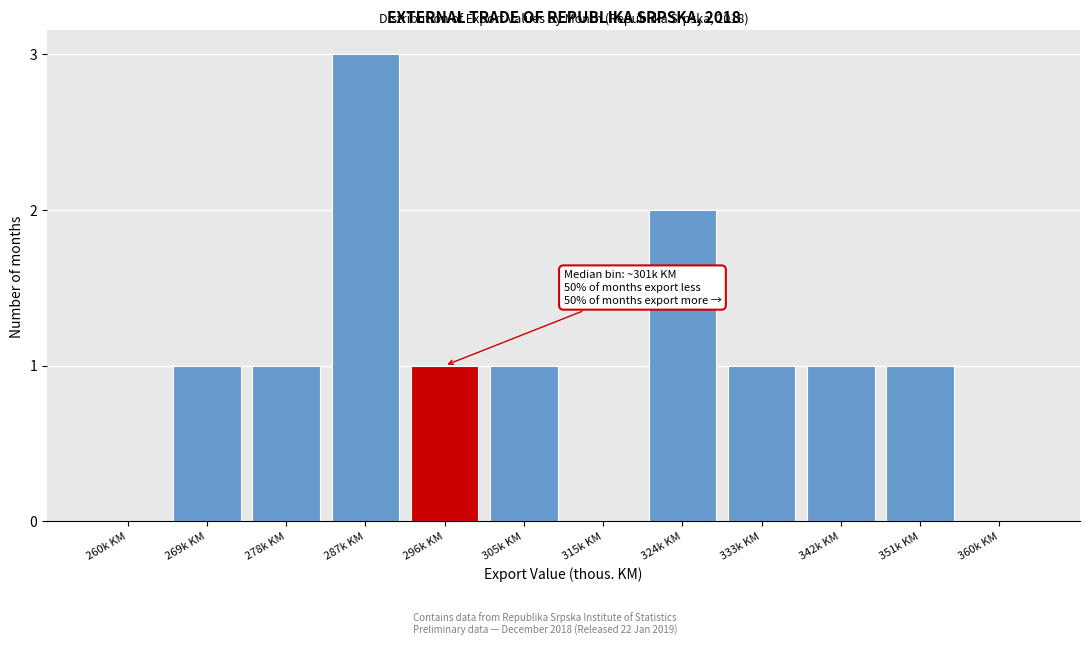

Reading right to left, extract all data points from this chart.

360k KM=0	351k KM=1	342k KM=1	333k KM=1	324k KM=2	315k KM=0	305k KM=1	296k KM=1	287k KM=3	278k KM=1	269k KM=1	260k KM=0